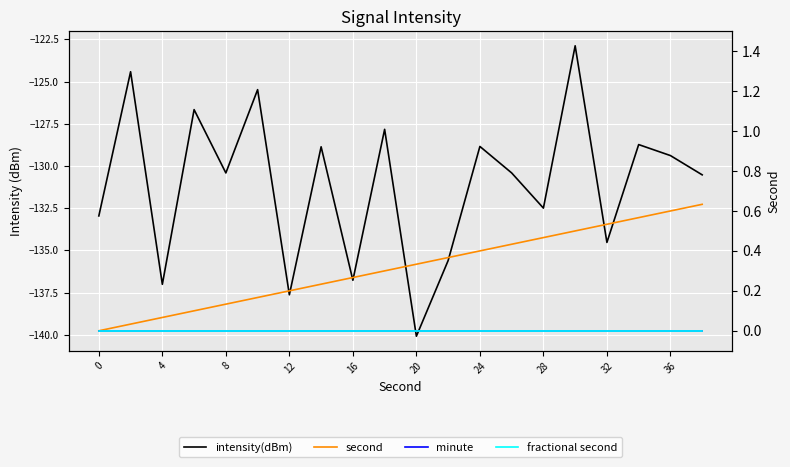

Reading left to right, extract all data points from this chart.

intensity(dBm): -133.0	-124.4	-137.0	-126.7	-130.4	-125.5	-137.6	-128.9	-136.8	-127.8	-140.1	-135.6	-128.8	-130.4	-132.5	-122.9	-134.5	-128.7	-129.4	-130.5
second: 0.0	0.0	0.1	0.1	0.1	0.2	0.2	0.2	0.3	0.3	0.3	0.4	0.4	0.4	0.5	0.5	0.5	0.6	0.6	0.6
minute: 0.0	0.0	0.0	0.0	0.0	0.0	0.0	0.0	0.0	0.0	0.0	0.0	0.0	0.0	0.0	0.0	0.0	0.0	0.0	0.0
fractional second: 0.0	0.0	0.0	0.0	0.0	0.0	0.0	0.0	0.0	0.0	0.0	0.0	0.0	0.0	0.0	0.0	0.0	0.0	0.0	0.0